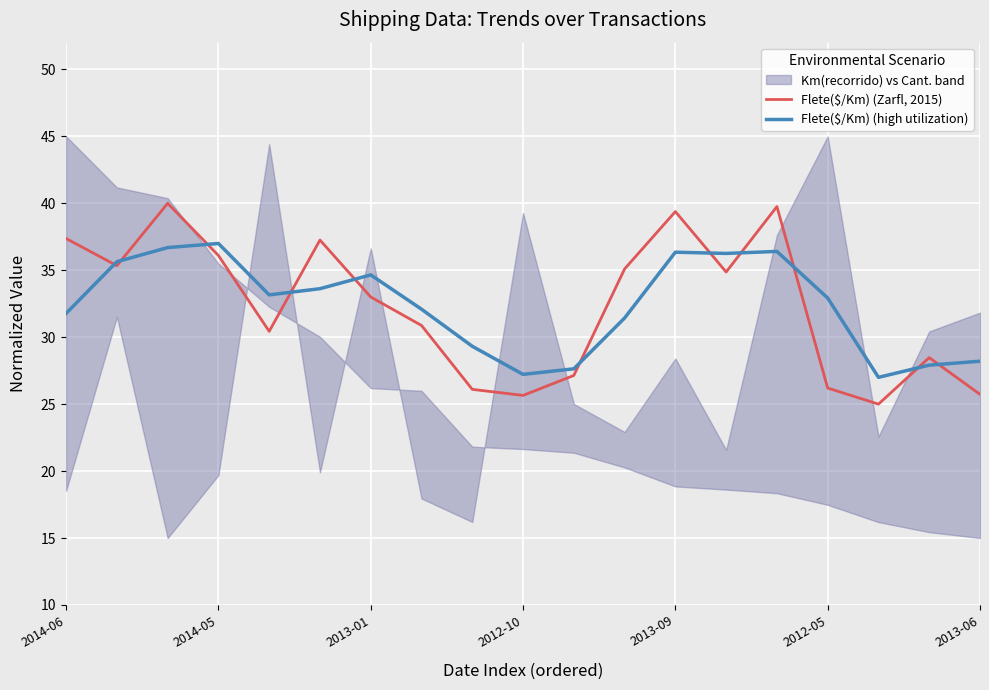

After their last crossing, which series has the higher values: Flete($/Km) (Zarfl, 2015) or Flete($/Km) (high utilization)?

Flete($/Km) (high utilization)